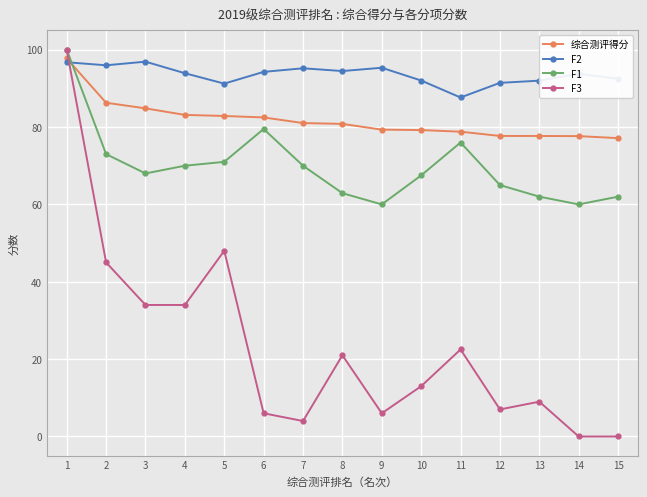

Between 3 and 9, which series saw the biggest shift?

F3